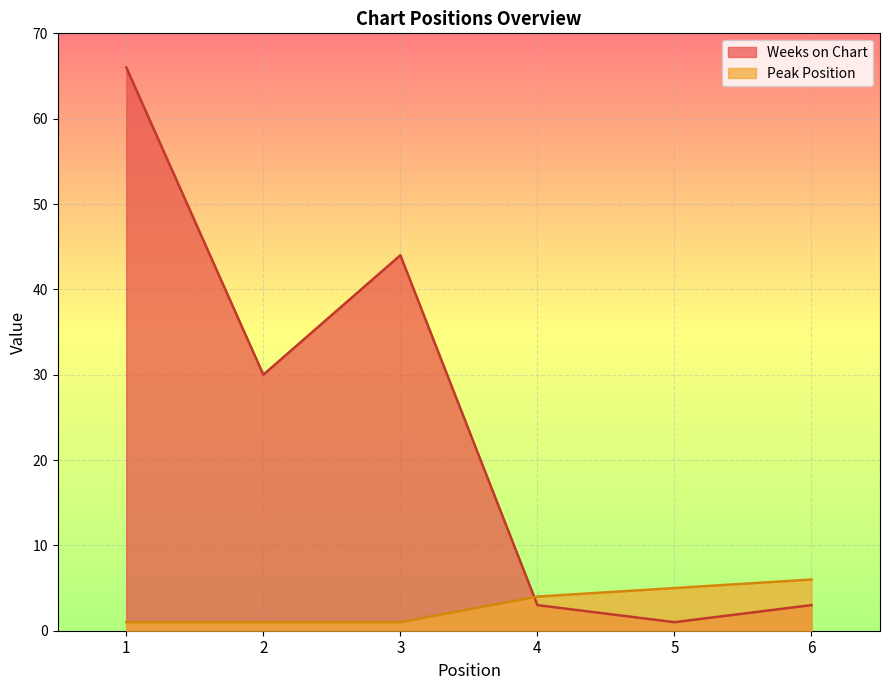

True or false: Peak Position has a value of 1 at 2.

False